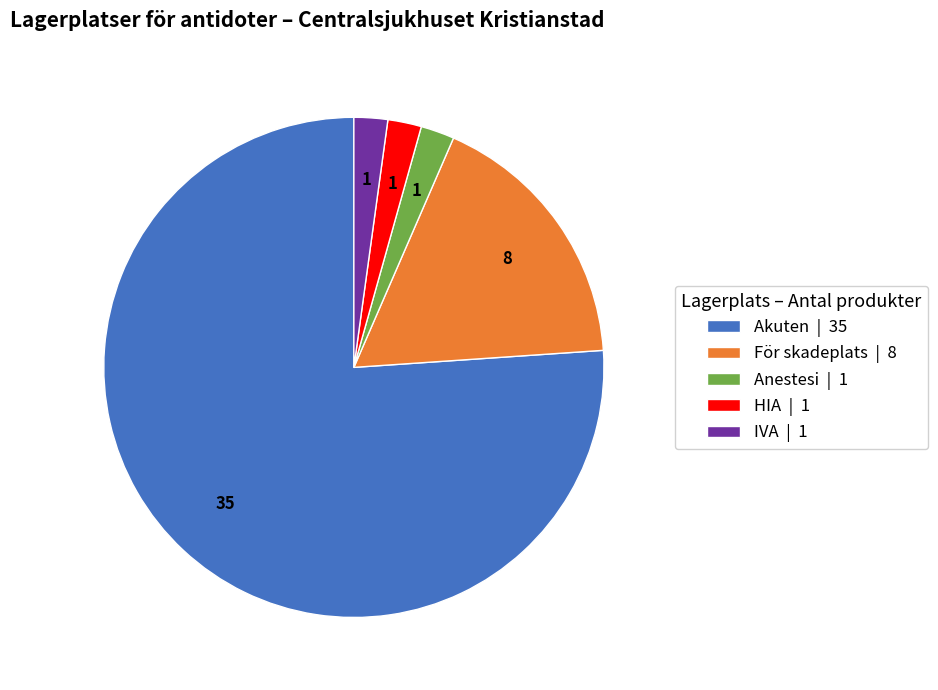

Which category has the biggest portion of the pie?

Akuten